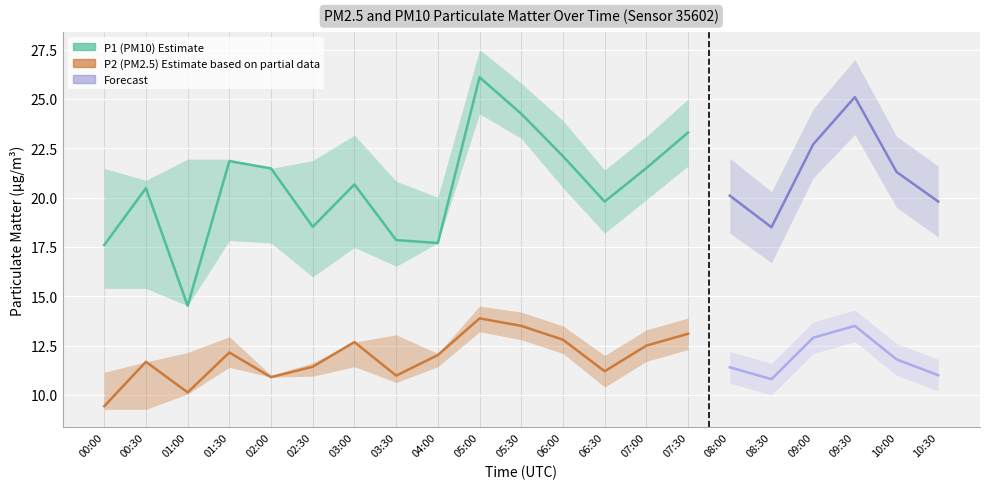

Reading right to left, transcribe all the data shown in this chart.

P1: 10:30=19.8	10:00=21.3	09:30=25.1	09:00=22.7	08:30=18.5	08:00=20.1	07:30=23.3	07:00=21.5	06:30=19.8	06:00=22.1	05:30=24.2	05:00=26.1	04:00=17.7	03:30=17.9	03:00=20.7	02:30=18.5	02:00=21.5	01:30=21.9	01:00=14.5	00:30=20.5	00:00=17.6
P1_upper: 10:30=21.6	10:00=23.1	09:30=27.0	09:00=24.5	08:30=20.3	08:00=22.0	07:30=25.0	07:00=23.1	06:30=21.4	06:00=23.9	05:30=25.8	05:00=27.5	04:00=20.0	03:30=20.8	03:00=23.2	02:30=21.9	02:00=21.5	01:30=21.9	01:00=21.9	00:30=20.9	00:00=21.5
P1_lower: 10:30=18.0	10:00=19.5	09:30=23.2	09:00=21.0	08:30=16.7	08:00=18.2	07:30=21.6	07:00=19.9	06:30=18.2	06:00=20.5	05:30=23.0	05:00=24.2	04:00=17.7	03:30=16.5	03:00=17.5	02:30=16.0	02:00=17.7	01:30=17.8	01:00=14.5	00:30=15.4	00:00=15.4
P2: 10:30=11.0	10:00=11.8	09:30=13.5	09:00=12.9	08:30=10.8	08:00=11.4	07:30=13.1	07:00=12.5	06:30=11.2	06:00=12.8	05:30=13.5	05:00=13.9	04:00=12.0	03:30=11.0	03:00=12.7	02:30=11.4	02:00=10.9	01:30=12.2	01:00=10.1	00:30=11.7	00:00=9.4
P2_upper: 10:30=11.8	10:00=12.6	09:30=14.3	09:00=13.7	08:30=11.6	08:00=12.2	07:30=13.9	07:00=13.3	06:30=12.0	06:00=13.5	05:30=14.2	05:00=14.5	04:00=12.1	03:30=13.1	03:00=12.7	02:30=11.6	02:00=11.0	01:30=12.9	01:00=12.2	00:30=11.7	00:00=11.2
P2_lower: 10:30=10.2	10:00=11.0	09:30=12.7	09:00=12.1	08:30=10.0	08:00=10.6	07:30=12.3	07:00=11.7	06:30=10.4	06:00=12.1	05:30=12.8	05:00=13.2	04:00=11.4	03:30=10.6	03:00=11.4	02:30=10.9	02:00=10.9	01:30=11.4	01:00=10.1	00:30=9.3	00:00=9.3